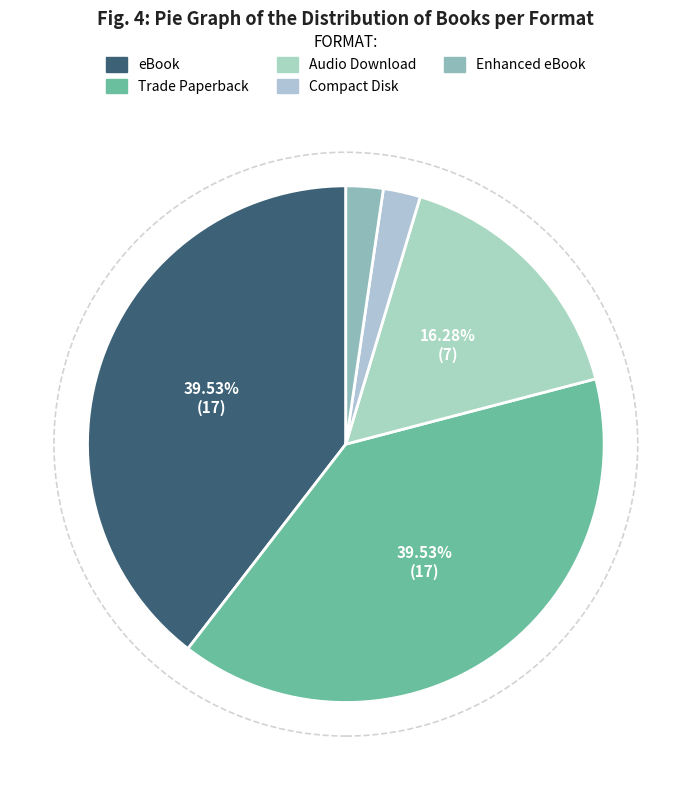

Does Trade Paperback represent more than half of the total?

No